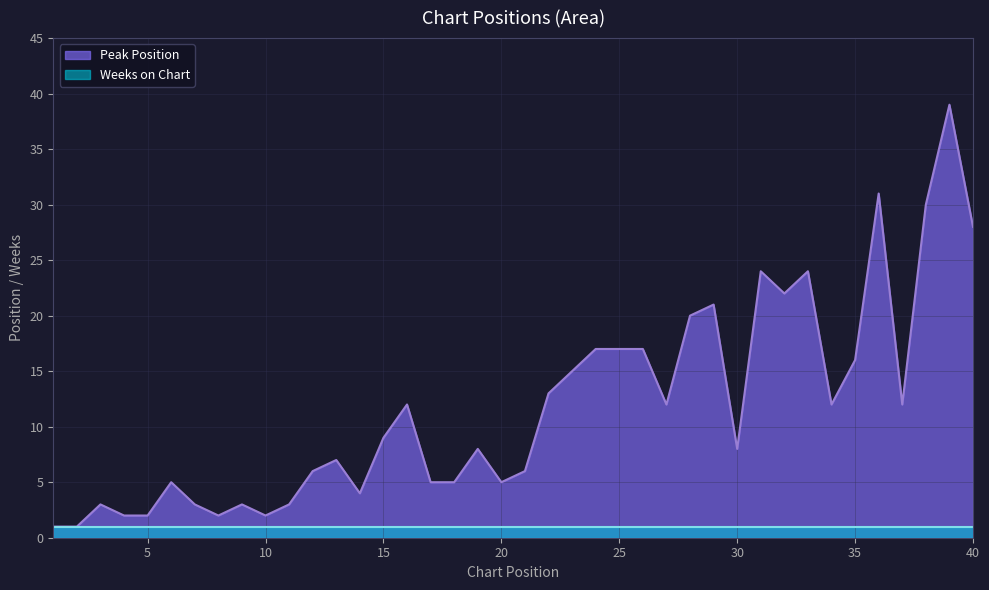

Which has a higher value, 16 or 39?

39